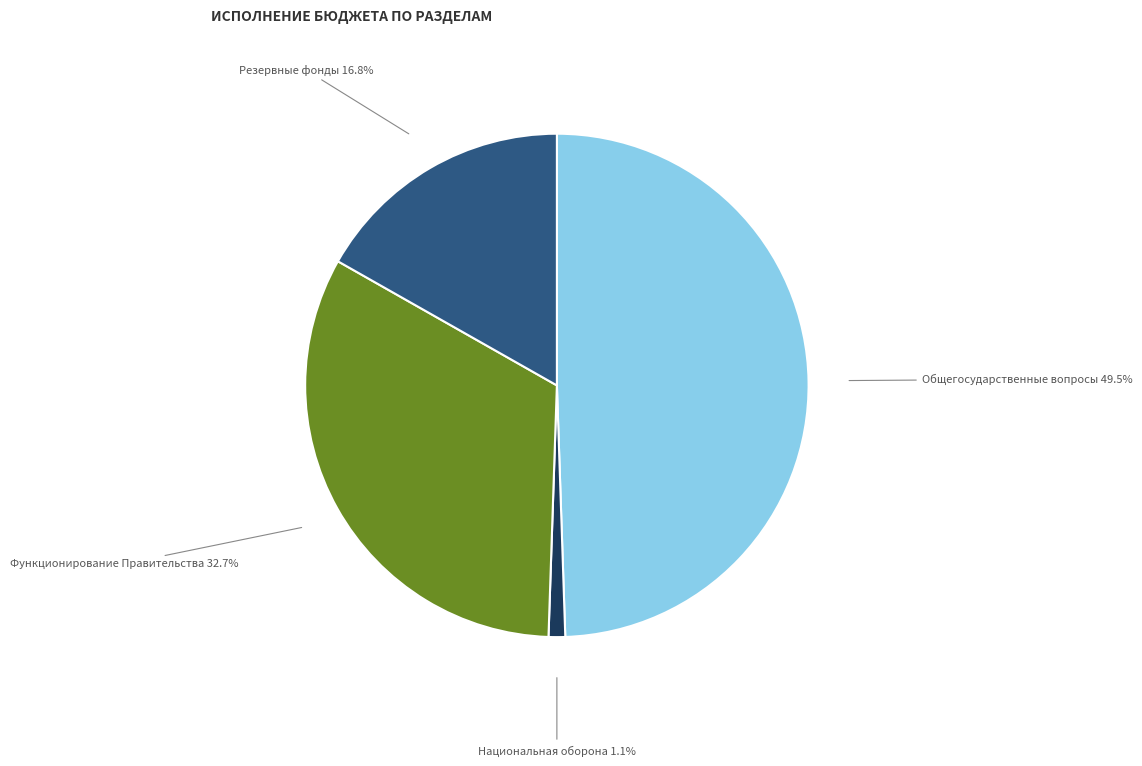

Is there a majority slice in this chart?

No